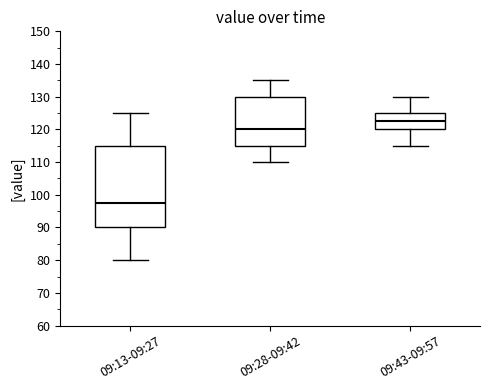

Which box is the tallest, from its lower edge to its upper edge?

09:13-09:27